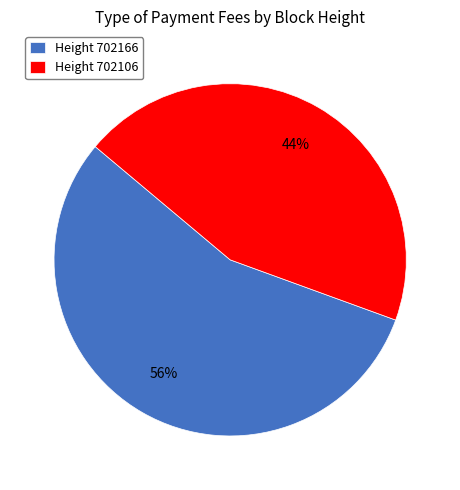

Between Height 702106 and Height 702166, which is larger?

Height 702166